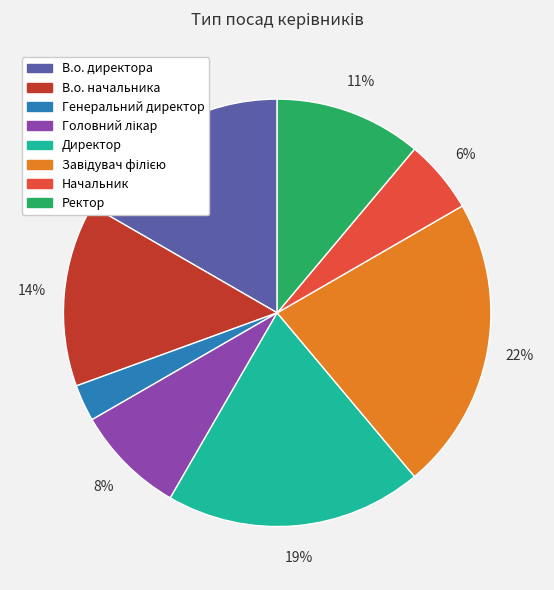

True or false: Ректор accounts for 11% of the total.

True